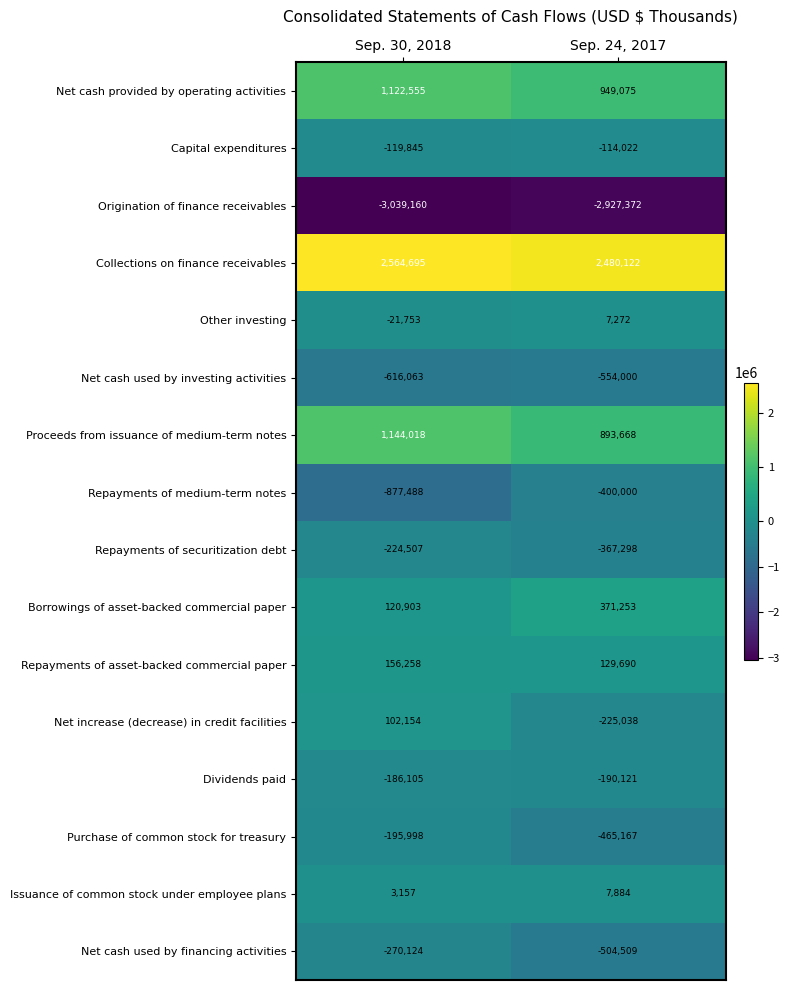

Which category has the lowest value across all series?

Sep. 30, 2018